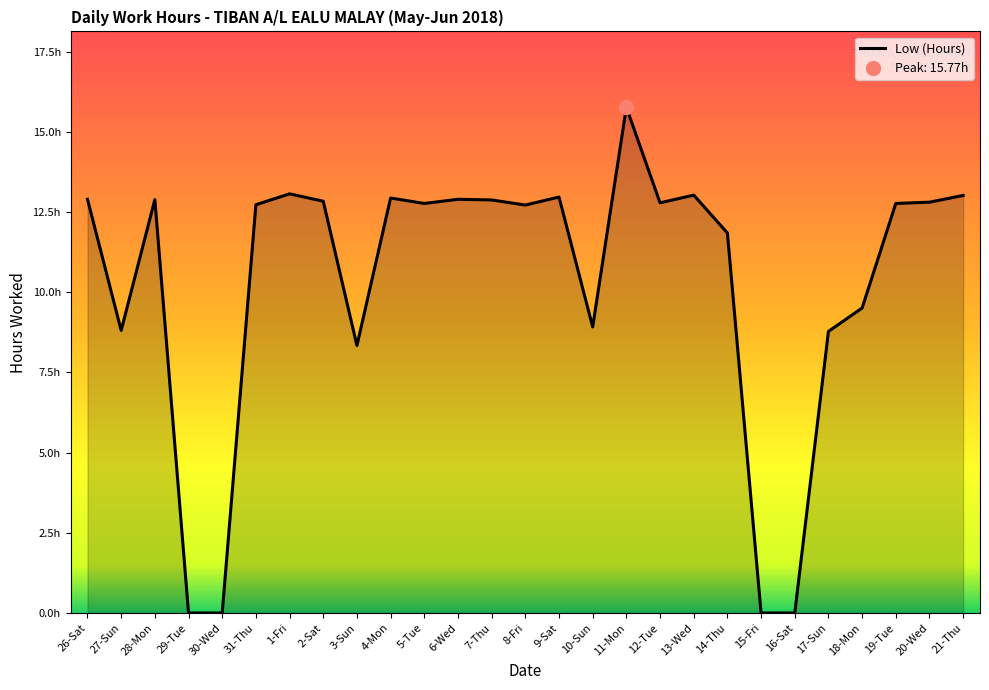

Rank the categories by value from highest to lowest.

11-Mon, 1-Fri, 13-Wed, 21-Thu, 9-Sat, 4-Mon, 26-Sat, 6-Wed, 28-Mon, 7-Thu, 2-Sat, 20-Wed, 12-Tue, 5-Tue, 19-Tue, 31-Thu, 8-Fri, 14-Thu, 18-Mon, 10-Sun, 27-Sun, 17-Sun, 3-Sun, 29-Tue, 30-Wed, 15-Fri, 16-Sat